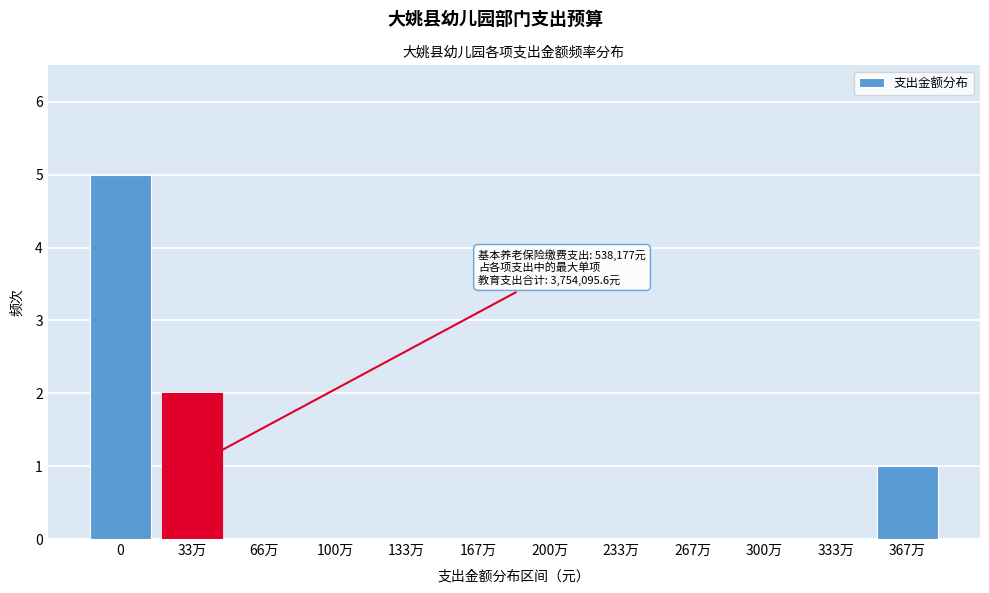

Reading left to right, extract all data points from this chart.

0=5	33万=2	66万=0	100万=0	133万=0	167万=0	200万=0	233万=0	267万=0	300万=0	333万=0	367万=1